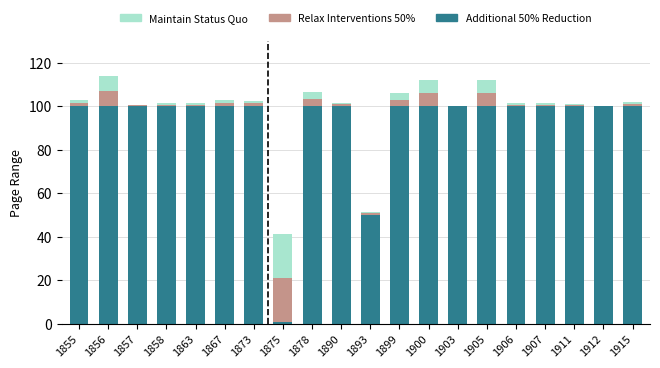

What is the maximum value for Additional 50% Reduction?

100.0